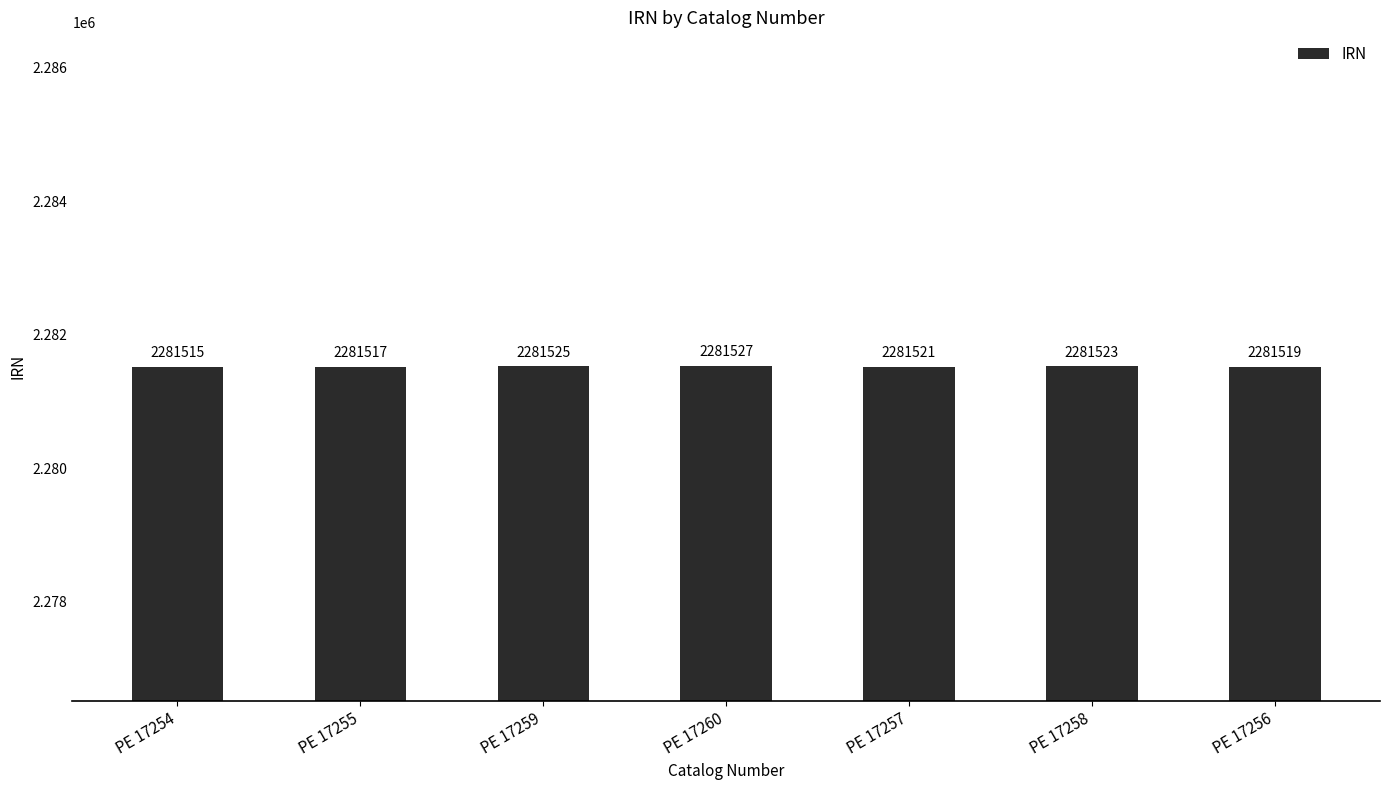

The chart shows a value of 2281525 at PE 17259. True or false?

True